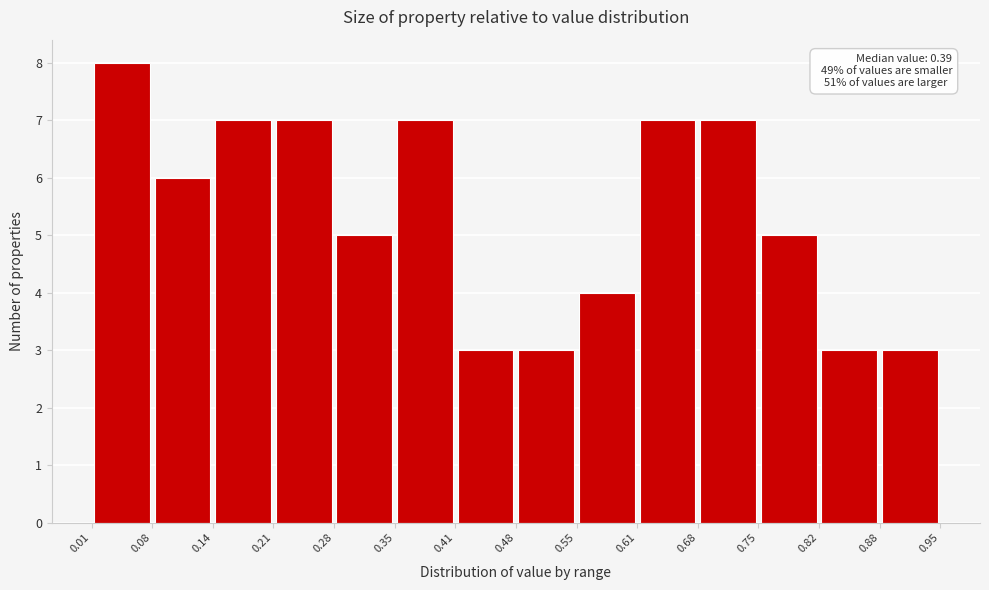

Over which range of the x-axis is the bar tallest?

0.01 to 0.08